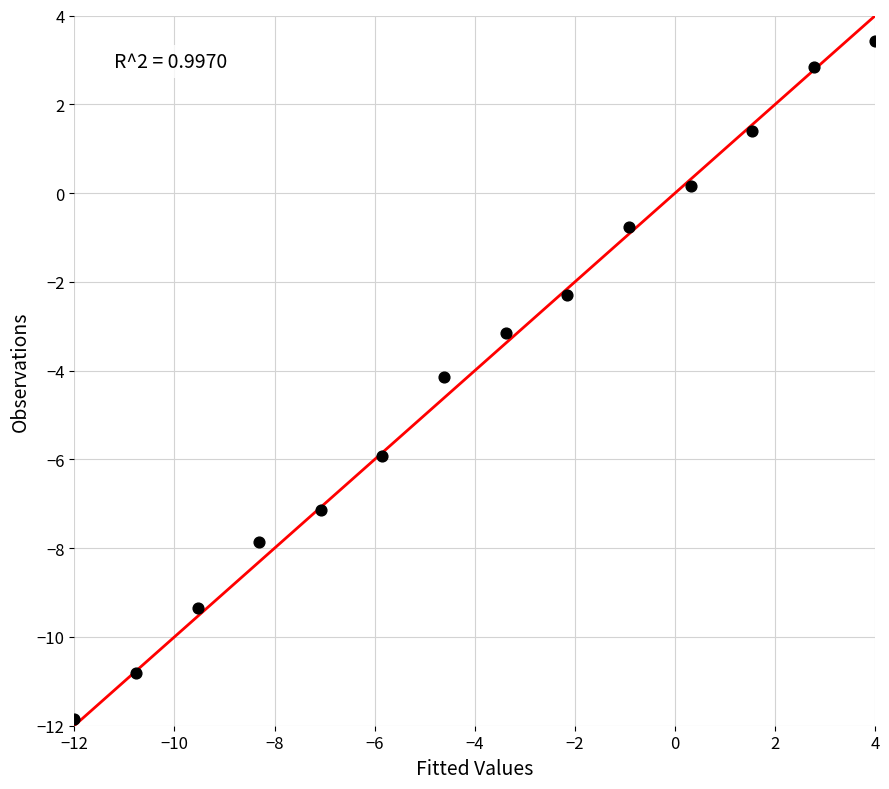

What is the range of Y values (max minus min)?

15.3